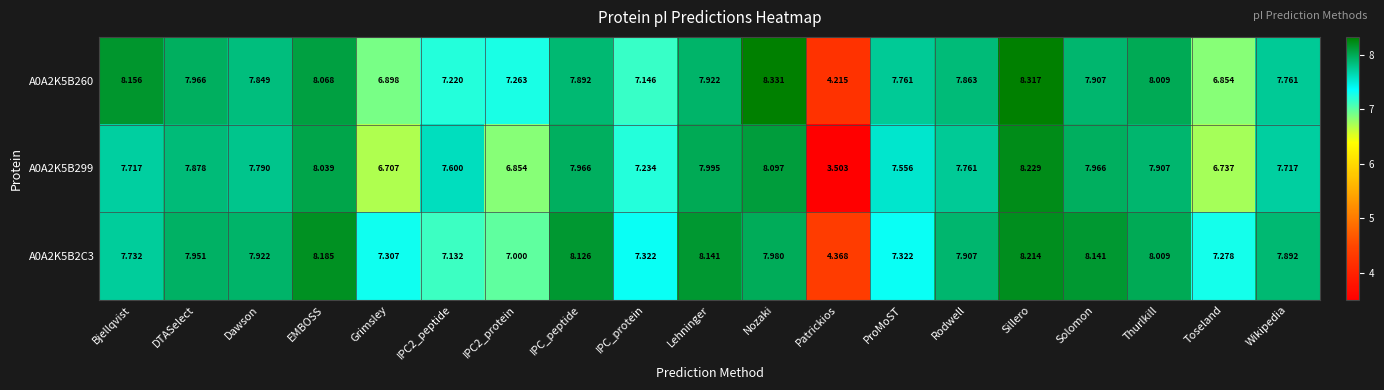

Rank the series by their maximum value, from lowest to highest.

A0A2K5B2C3, A0A2K5B299, A0A2K5B260